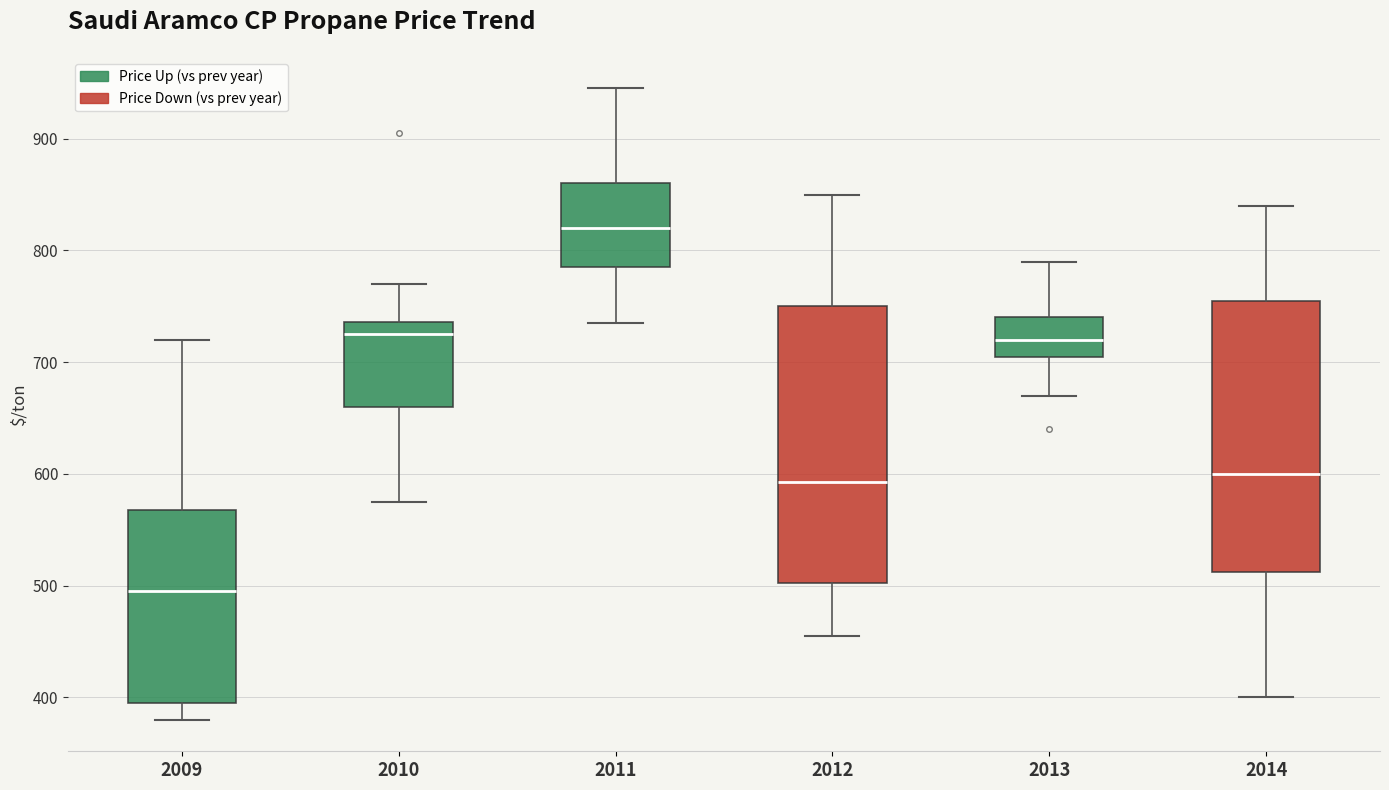

Which box's median line is the lowest?

2009